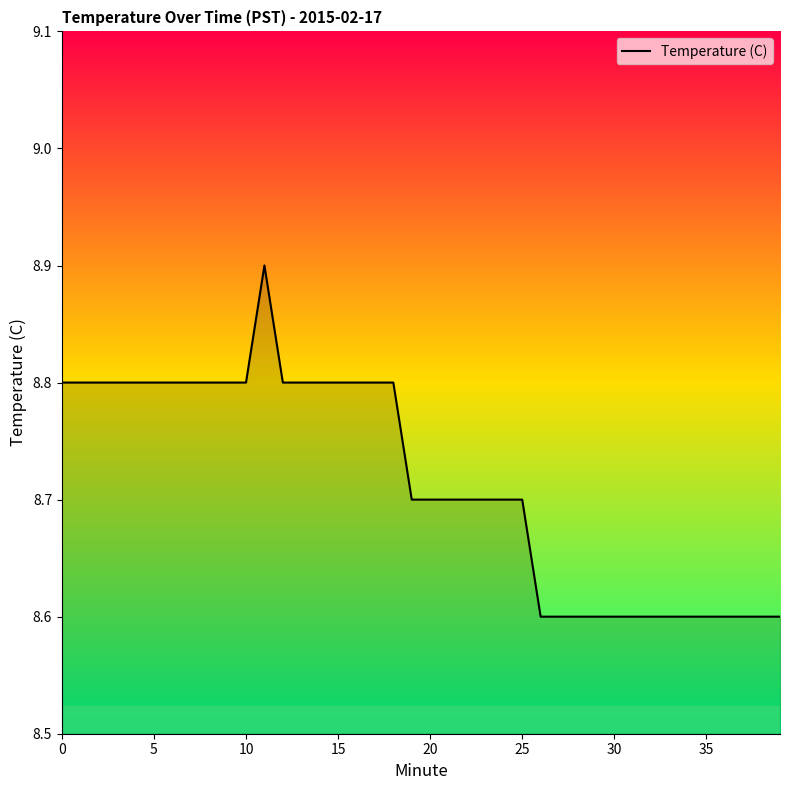

What is the minimum value shown in the chart?

8.6